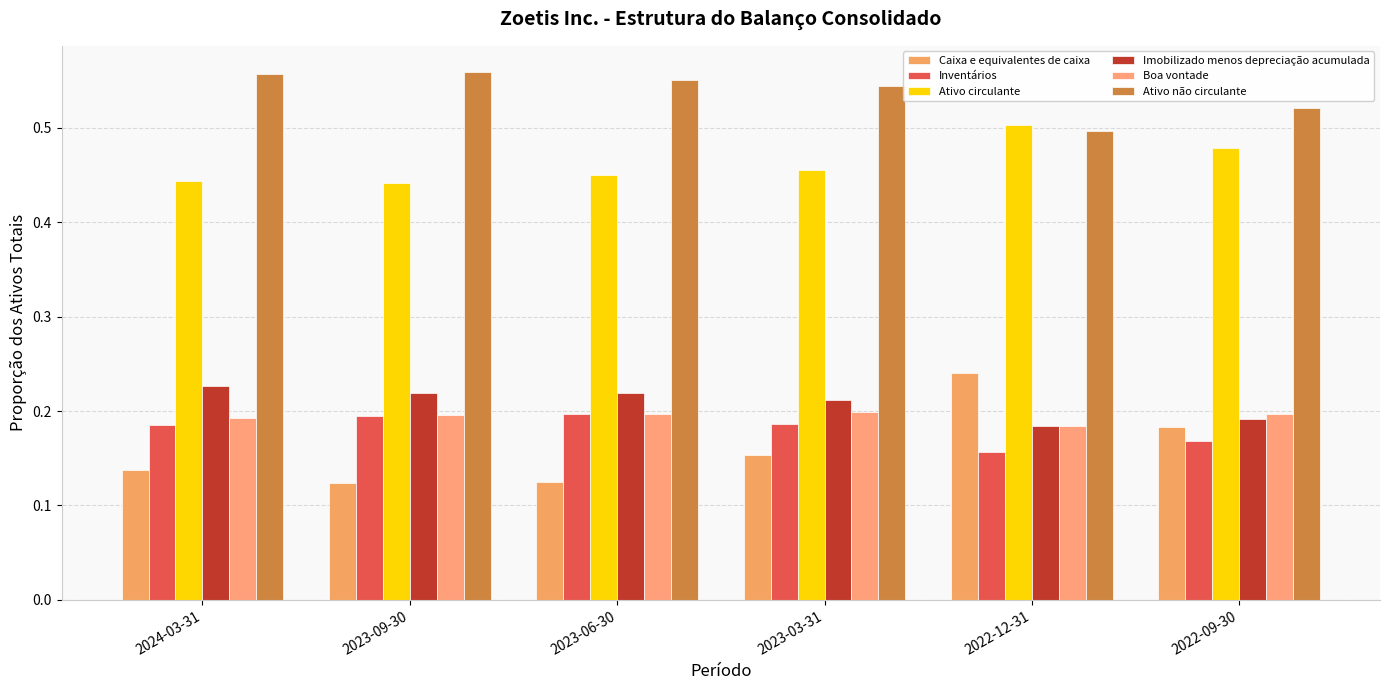

What is the minimum value for Boa vontade?

0.2